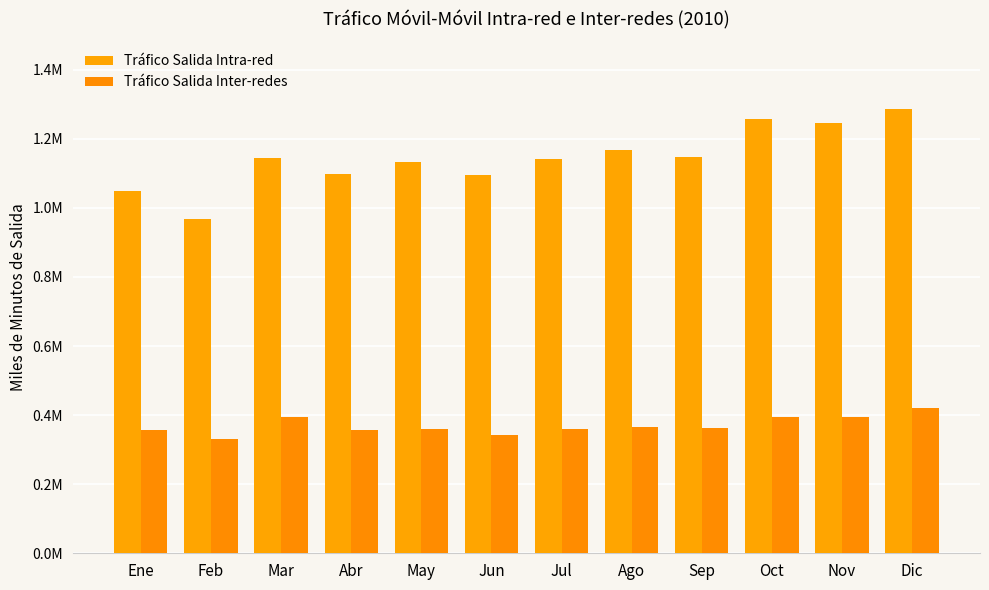

List the labels in order of Tráfico Salida Intra-red value, largest first.

Dic, Oct, Nov, Ago, Sep, Mar, Jul, May, Abr, Jun, Ene, Feb